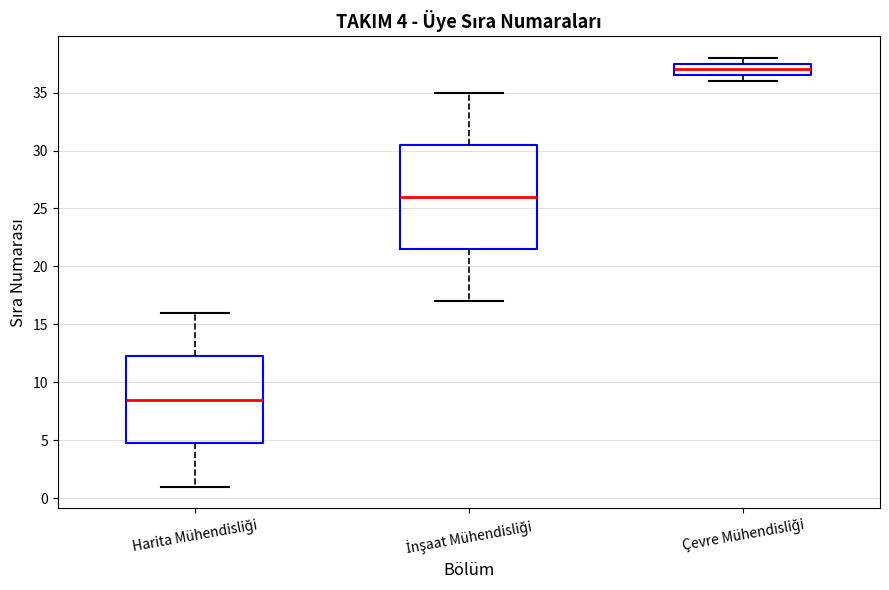

Which box has the highest median line?

Çevre Mühendisliği